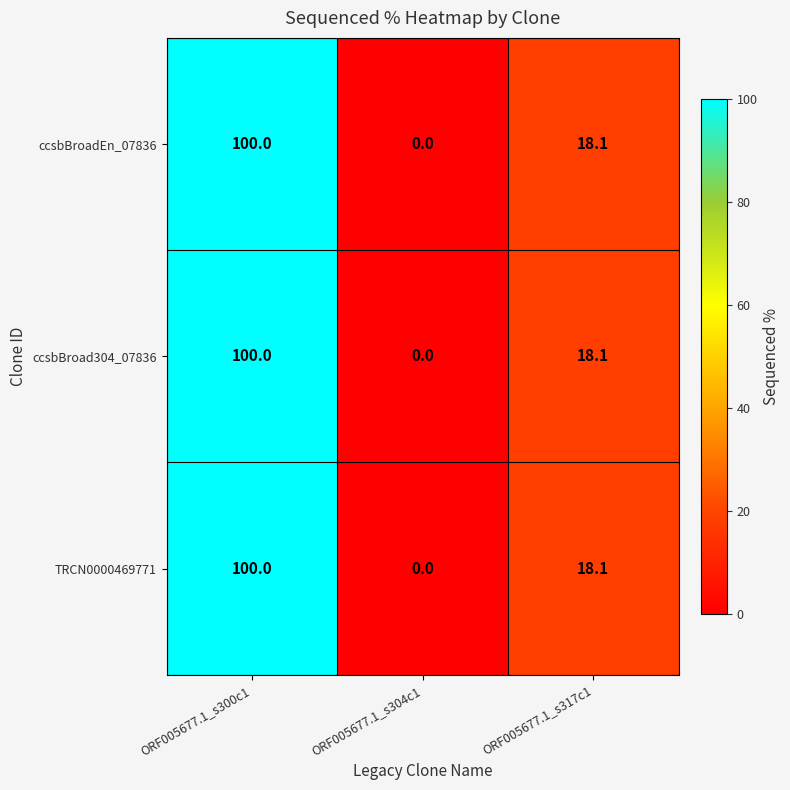

At how many categories does at least one series exceed 95?

1